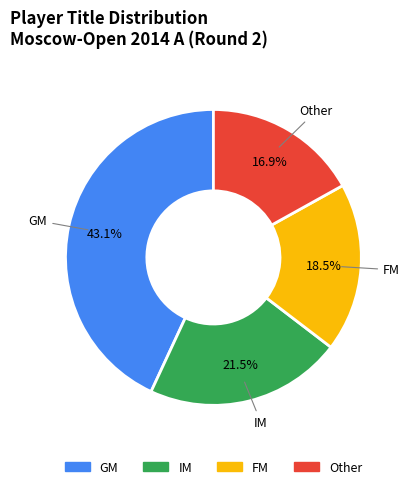

To the nearest percent, what is the difference between the largest and smallest slice percentages?

26%